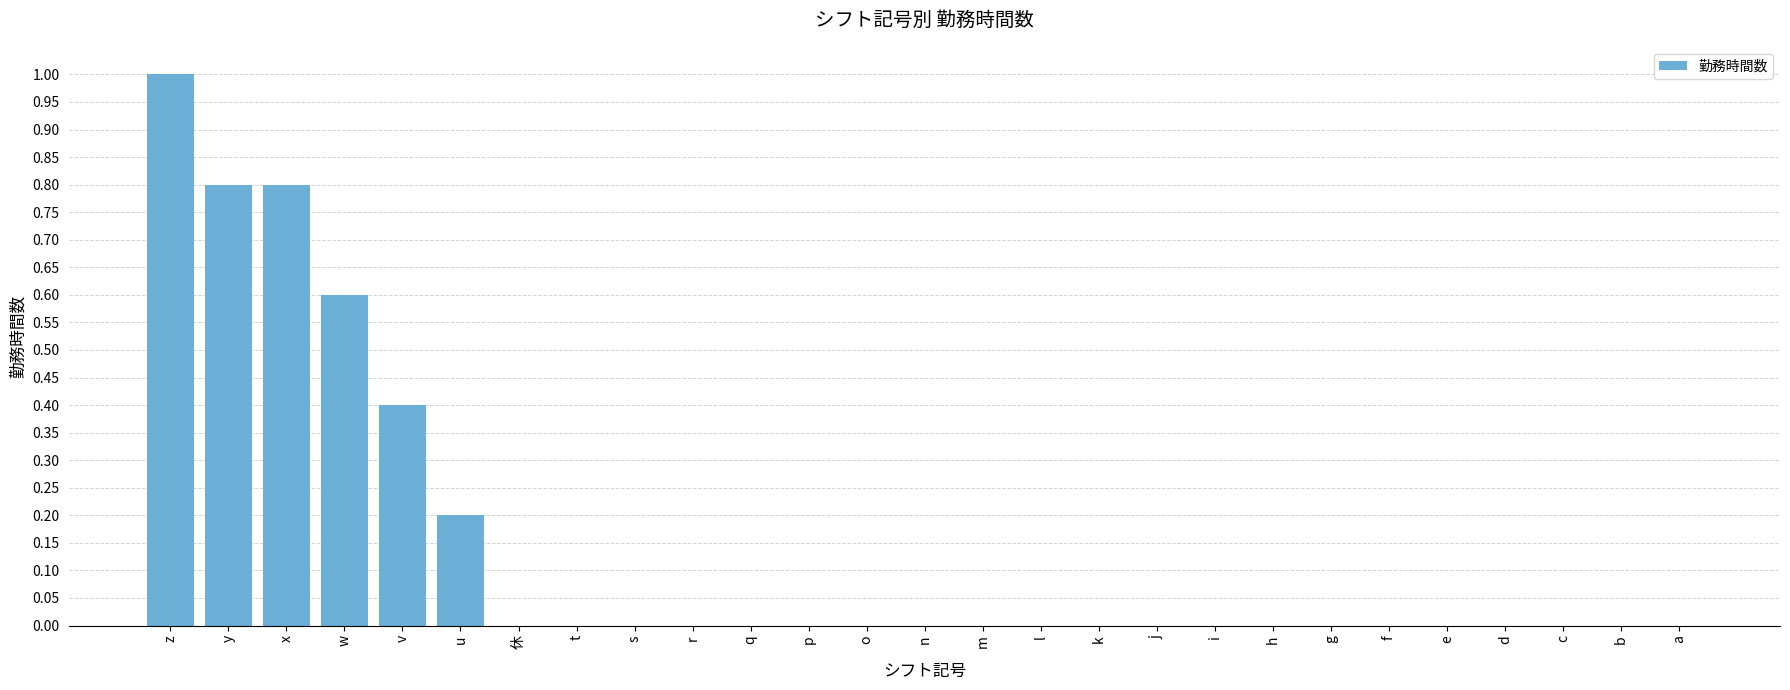

The value at w is 0.6. True or false?

True